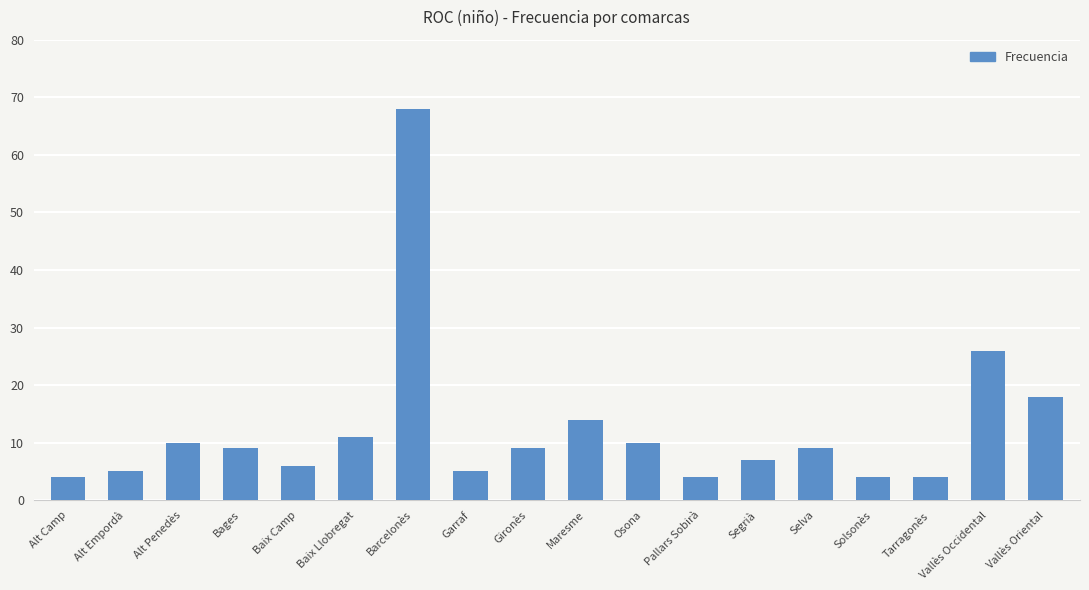

Where does the data first go above 9?

Alt Penedès